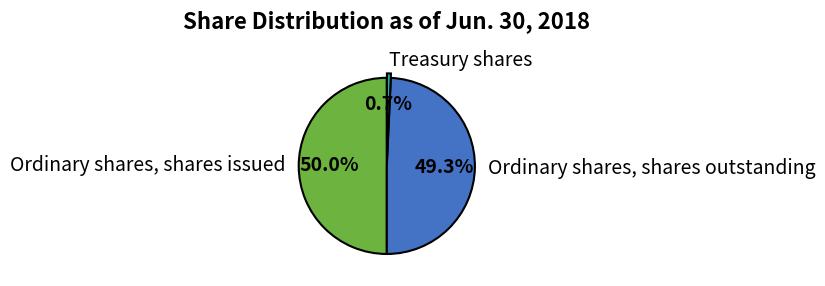

Approximately how many times larger is the value at Ordinary shares, shares issued compared to Ordinary shares, shares outstanding?

1.0